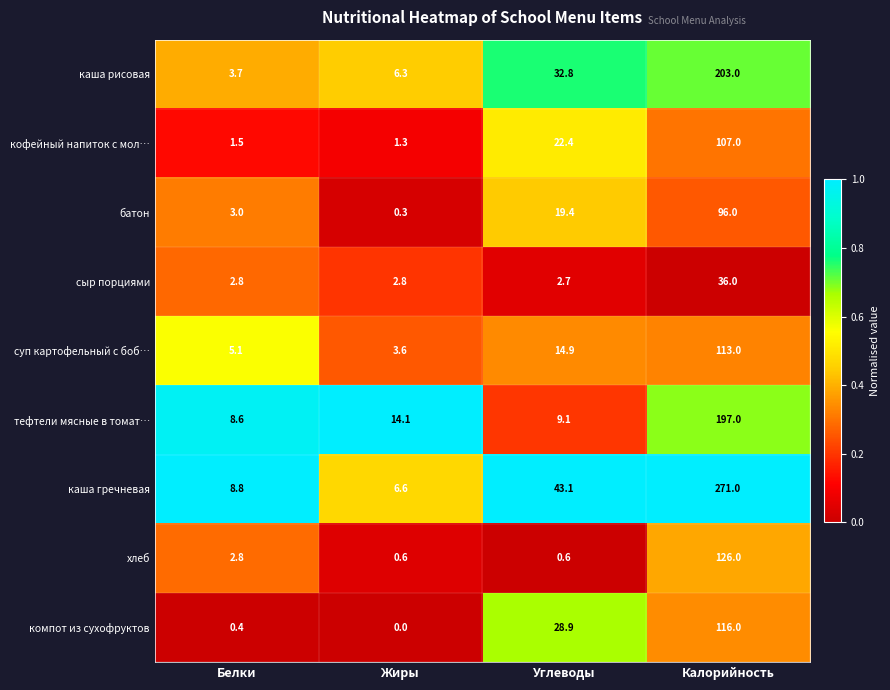

At how many categories does at least one series exceed 0?

4